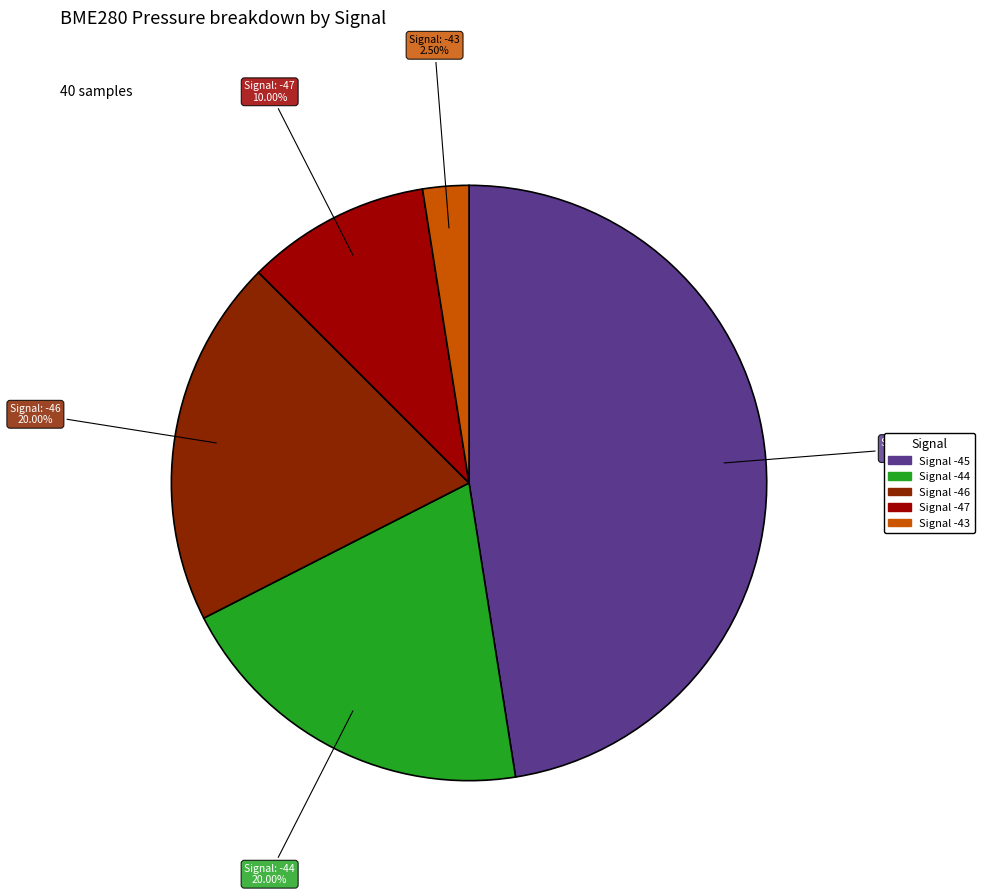

Is there a majority slice in this chart?

No